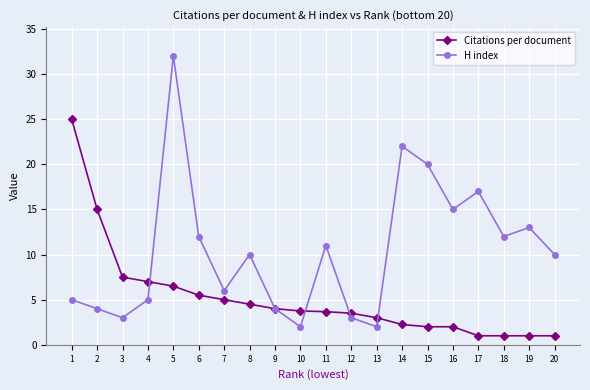

Where is the first local maximum for H index?

5